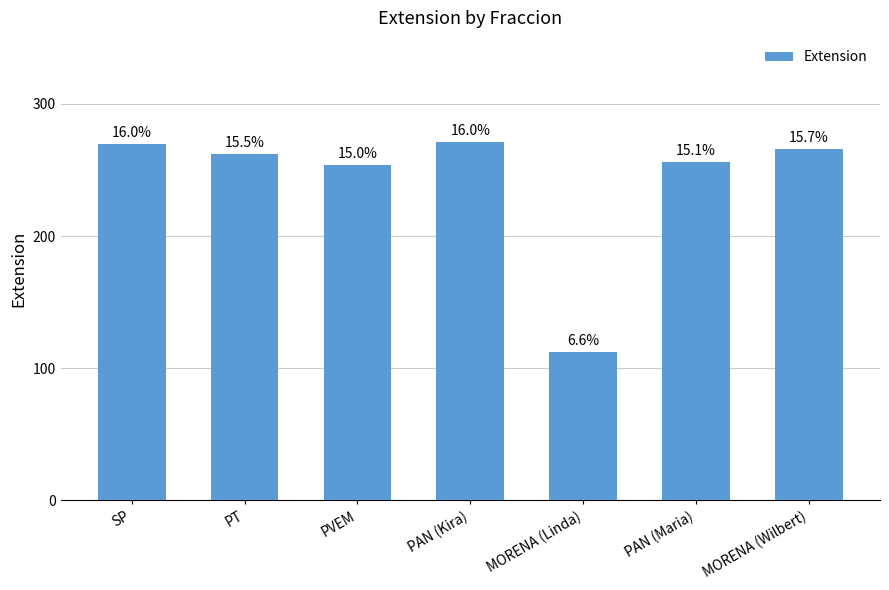

Does the chart contain any negative values?

No